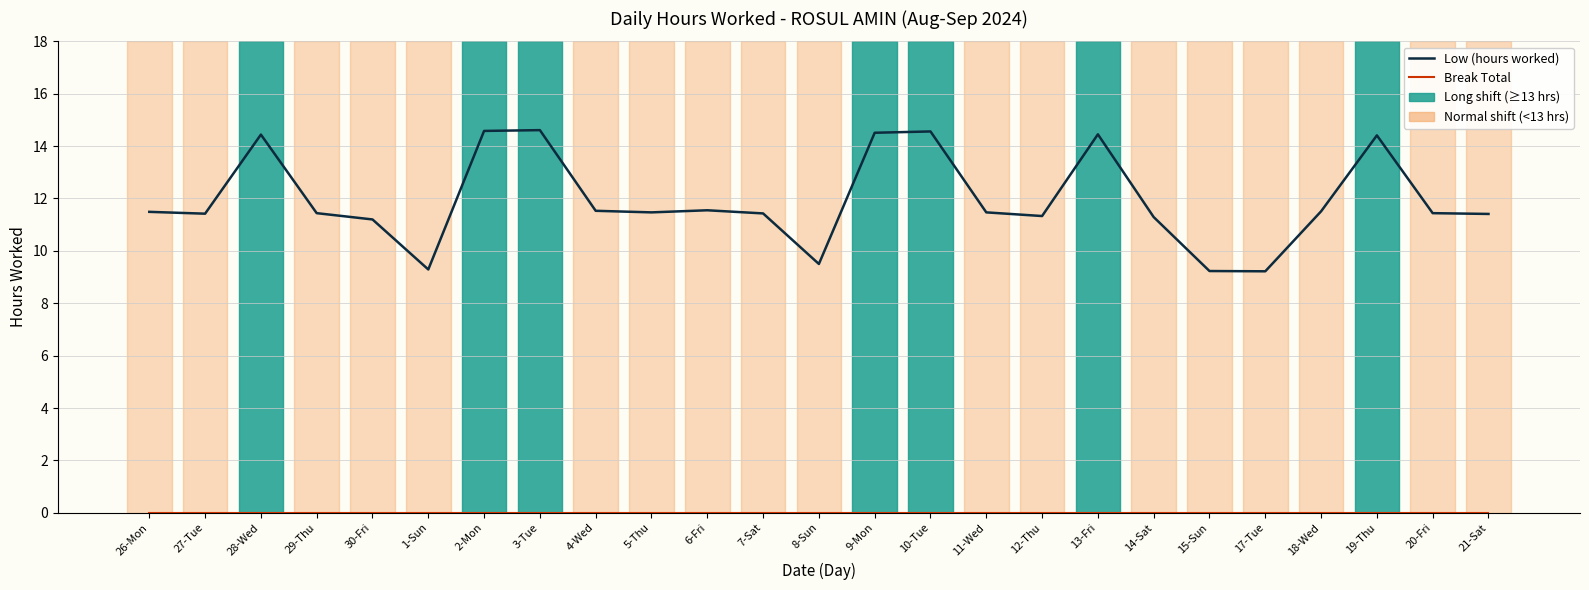

True or false: Break Total and Low (hours worked) cross at least once.

False